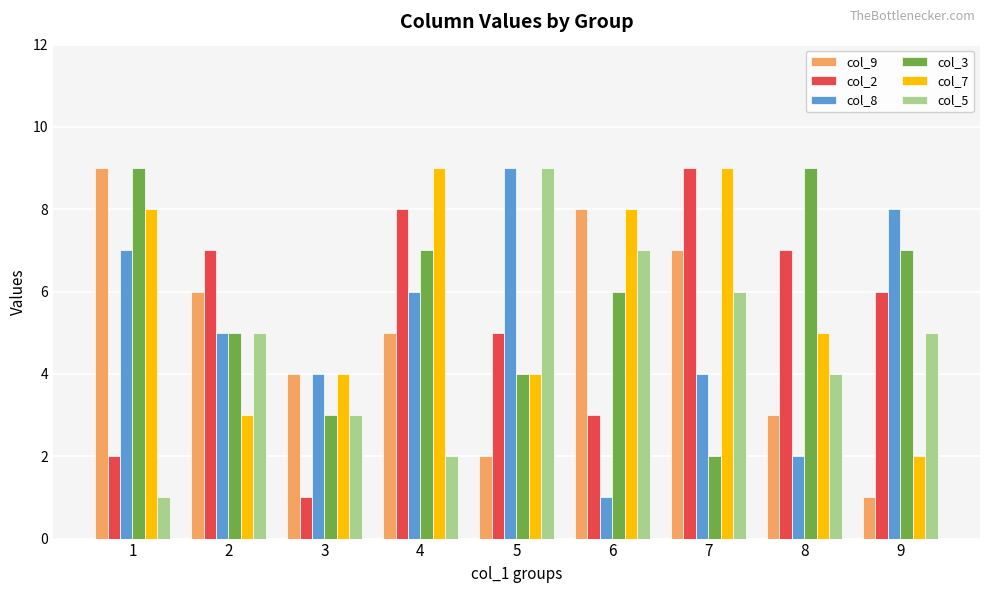

Reading left to right, transcribe all the data shown in this chart.

col_9: 1=9	2=6	3=4	4=5	5=2	6=8	7=7	8=3	9=1
col_2: 1=2	2=7	3=1	4=8	5=5	6=3	7=9	8=7	9=6
col_8: 1=7	2=5	3=4	4=6	5=9	6=1	7=4	8=2	9=8
col_3: 1=9	2=5	3=3	4=7	5=4	6=6	7=2	8=9	9=7
col_7: 1=8	2=3	3=4	4=9	5=4	6=8	7=9	8=5	9=2
col_5: 1=1	2=5	3=3	4=2	5=9	6=7	7=6	8=4	9=5